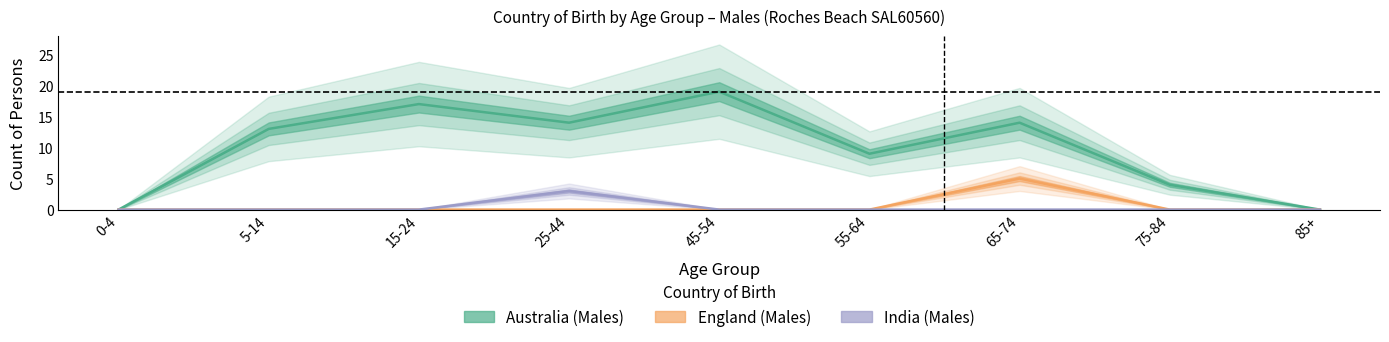

Which series has the largest total across all categories?

Australia_males